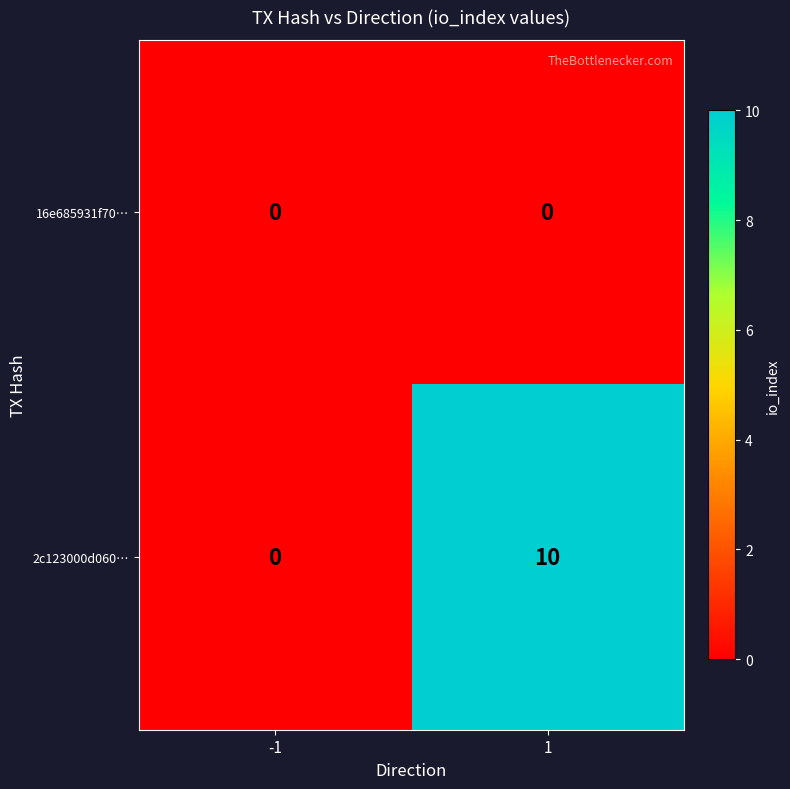

Rank the series by their average value, from highest to lowest.

2c123000d060…, 16e685931f70…